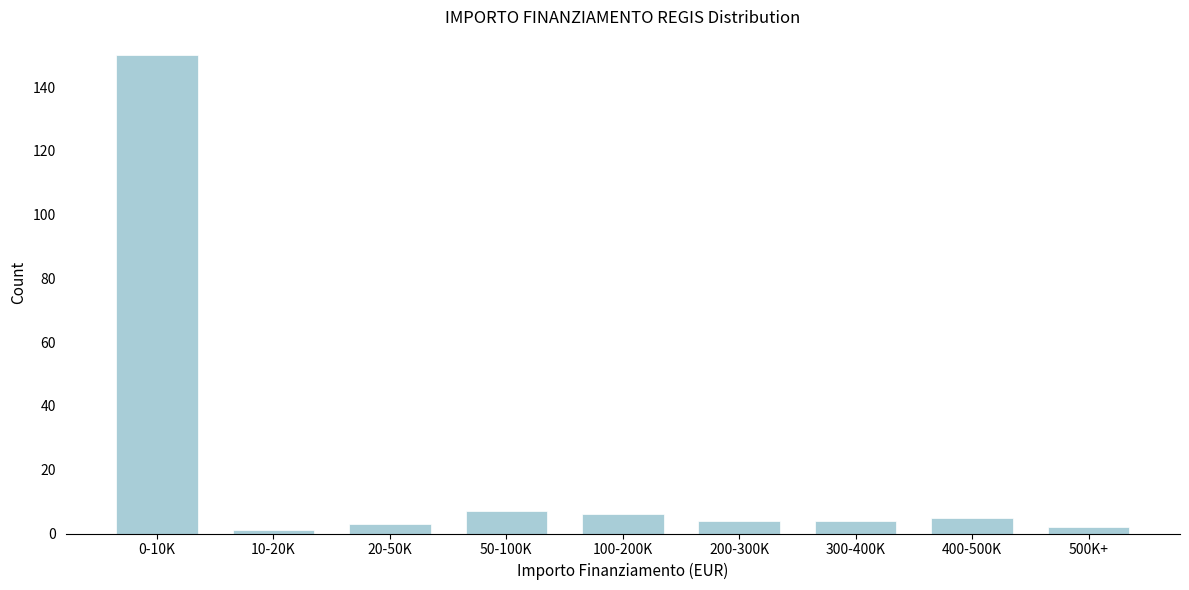

Reading left to right, extract all data points from this chart.

150	1	3	7	6	4	4	5	2